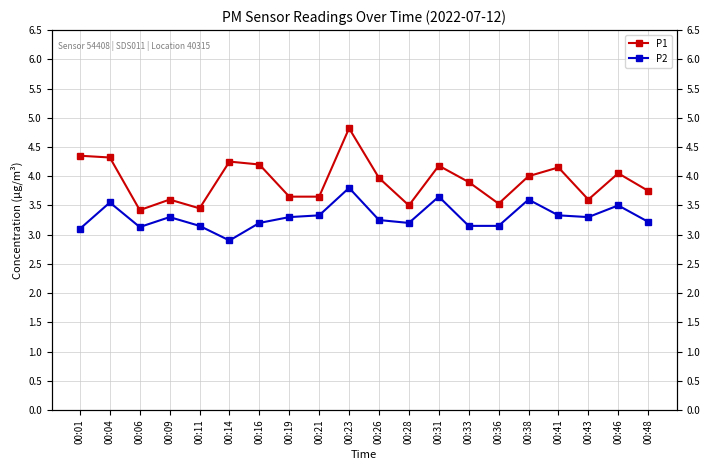

Which category has the lowest value in the P1 series?

00:06